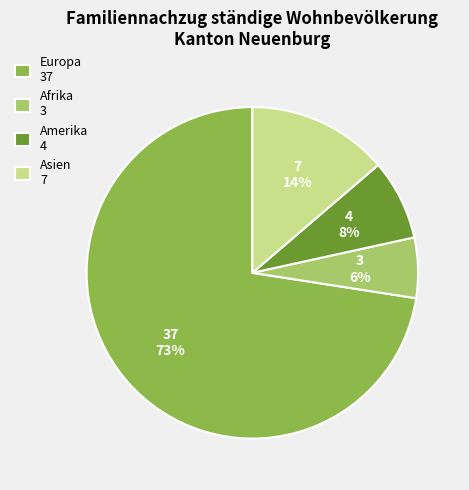

To the nearest percent, what is the average slice percentage?

25%